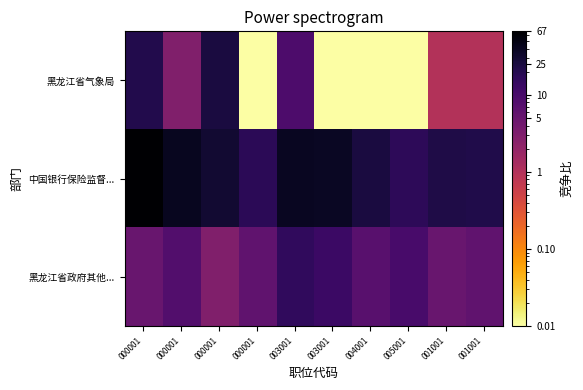

Which series has the largest total across all categories?

中国银行保险监督...